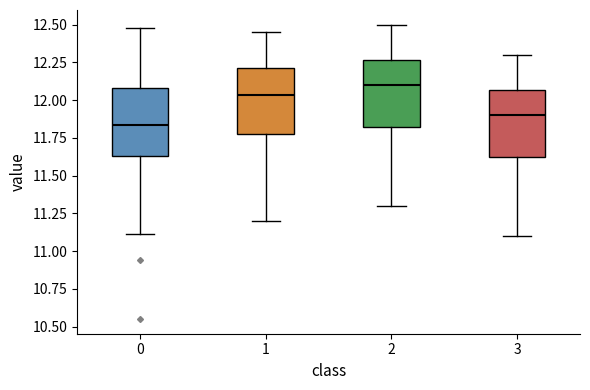

Reading left to right, read every box against the y-axis: the position of its median line, the range the box covers, and the ends of its whiskers. The values are not printed on the chart, so give them approximately, as read against the axis.

0: median 11.85, box 11.65 to 12.10, whiskers 11.10 to 12.50
1: median 12.05, box 11.80 to 12.20, whiskers 11.20 to 12.45
2: median 12.10, box 11.85 to 12.25, whiskers 11.30 to 12.50
3: median 11.90, box 11.65 to 12.05, whiskers 11.10 to 12.30